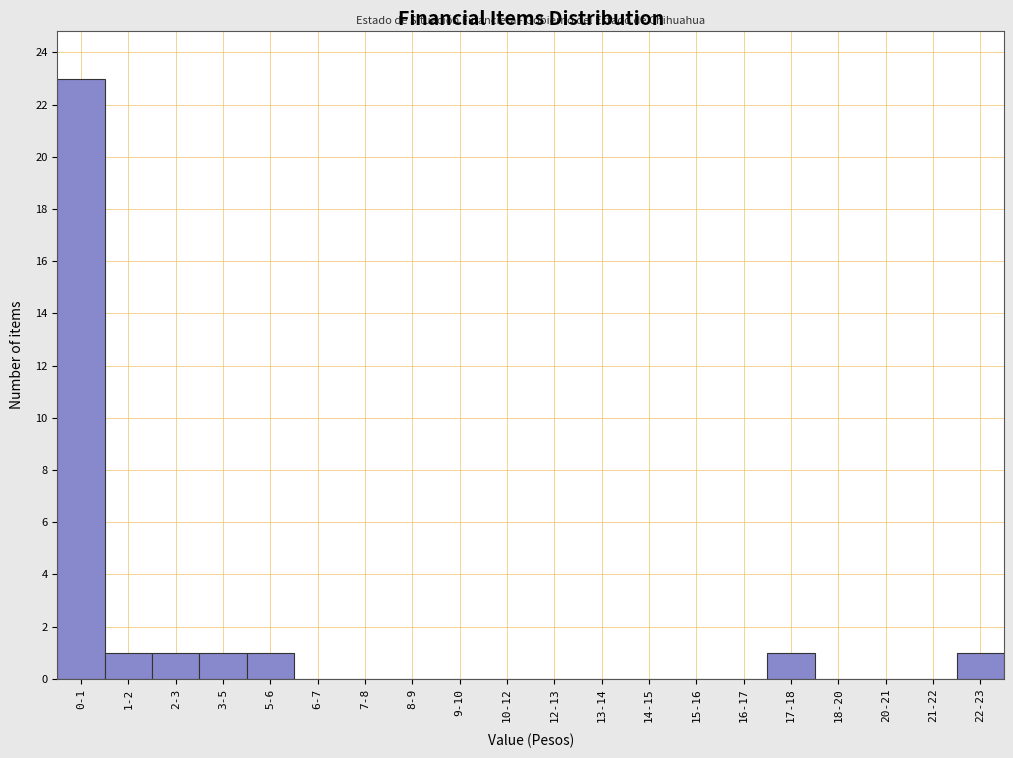

What is the sum of all values?

29